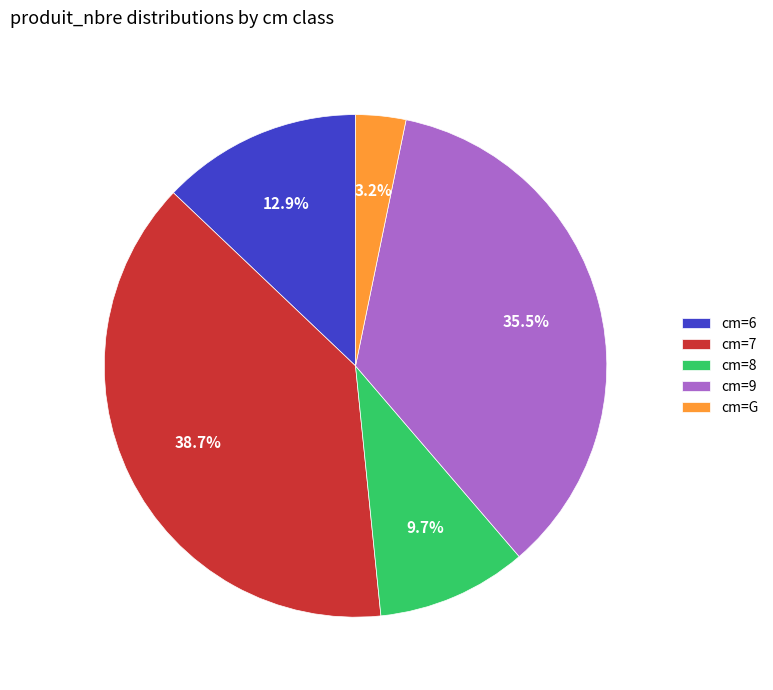

Which slice is the smallest?

cm=G